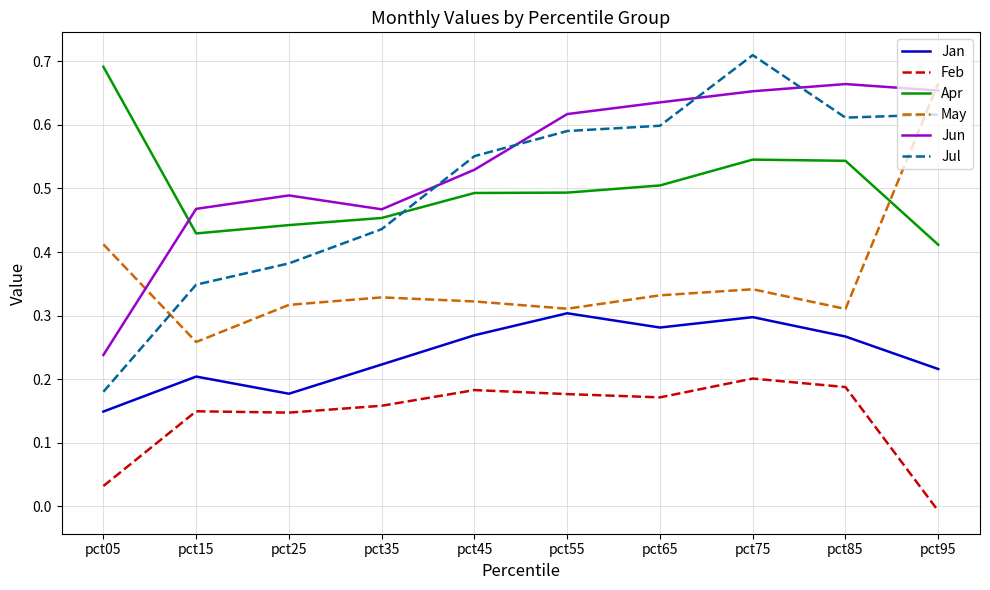

True or false: Apr and Feb intersect in this chart.

False